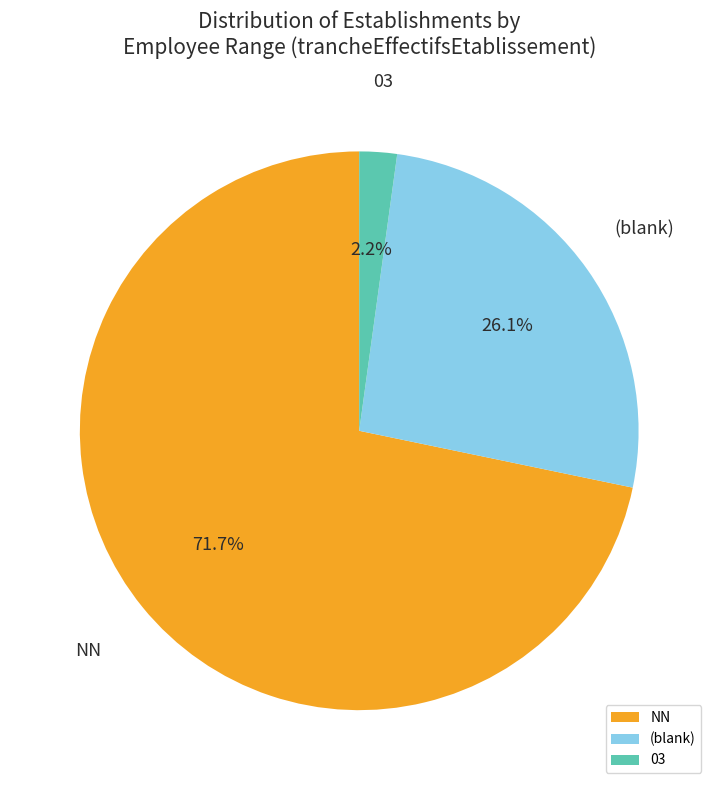

Is the sum of NN and 03 greater than half?

Yes